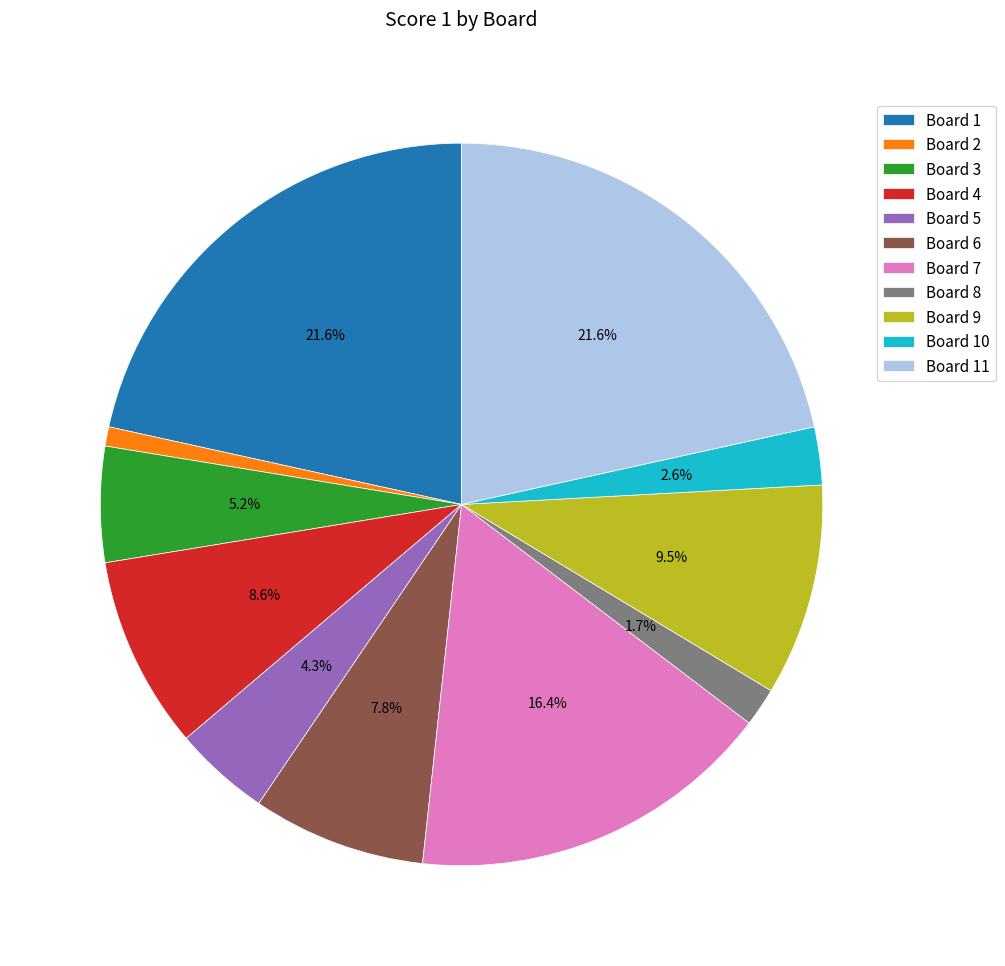

True or false: Board 4 accounts for 20% of the total.

False